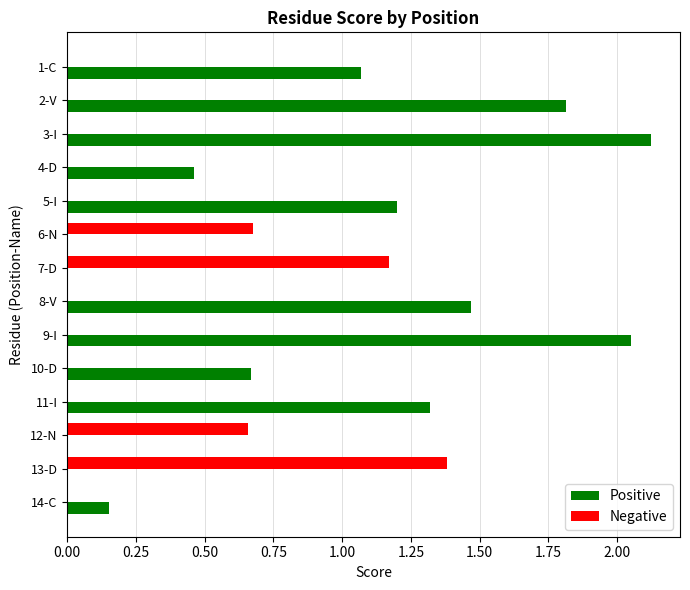

The Positive series shows -1.3 at 12-N. True or false?

False